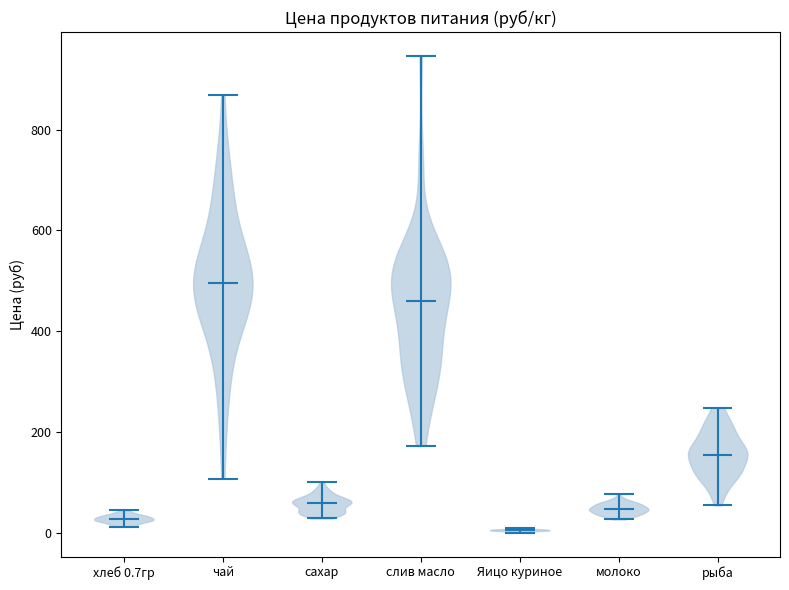

Reading left to right, read every violin against the y-axis: where its median line is, and the lowest and highest points it reaches. The values are not printed on the chart, so give them approximately, as read against the axis.

хлеб 0.7гр: median line 20, lowest point 20, highest point 40
чай: median line 500, lowest point 100, highest point 860
сахар: median line 60, lowest point 20, highest point 100
слив масло: median line 460, lowest point 180, highest point 940
Яицо куриное: median line 0, lowest point 0, highest point 0
молоко: median line 40, lowest point 20, highest point 80
рыба: median line 160, lowest point 60, highest point 240